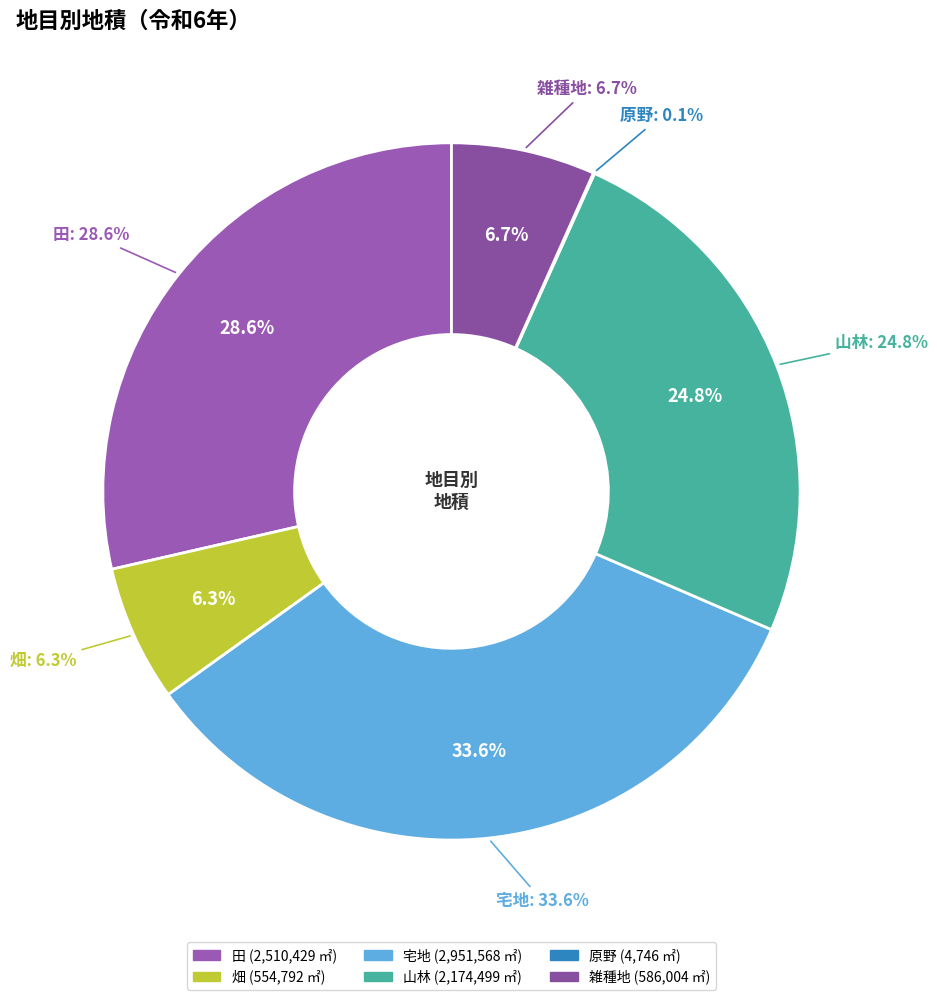

What percentage is the 雑種地 slice, to the nearest percent?

7%